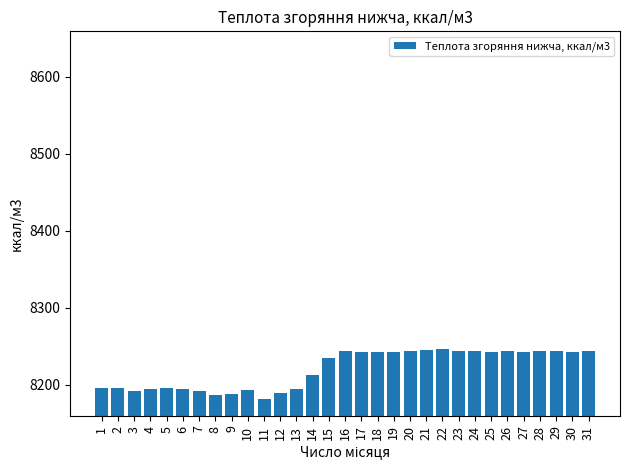

What is the average value?

8220.9